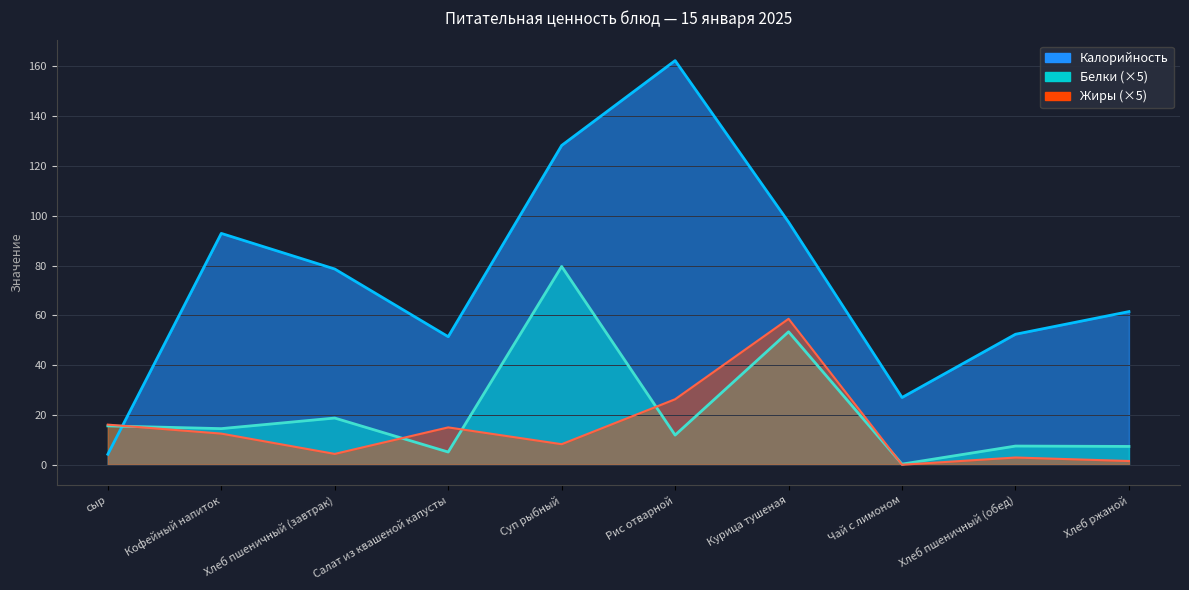

How many lines are shown in the chart?

3